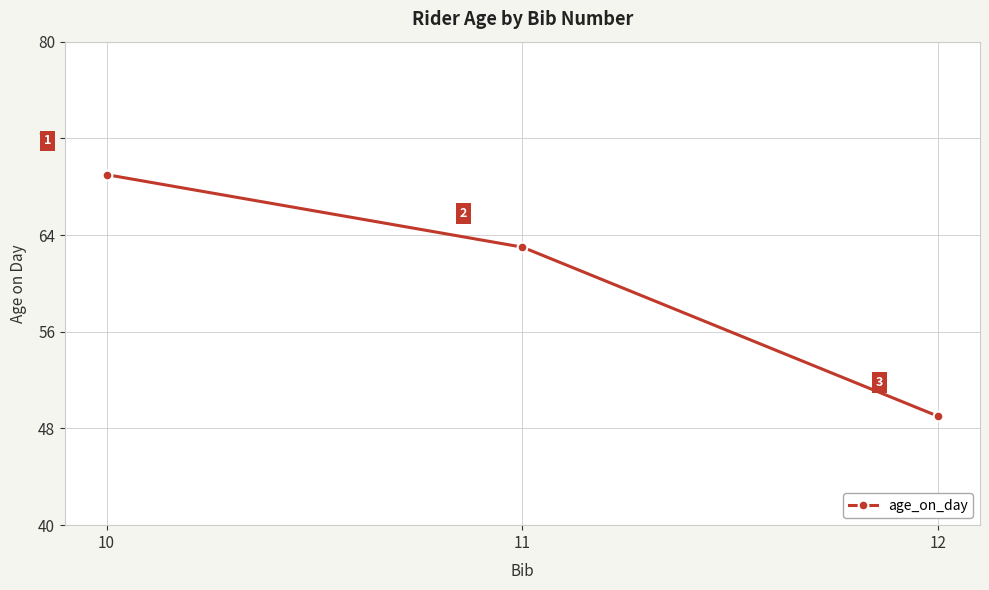

How many values are between 49 and 69?

3